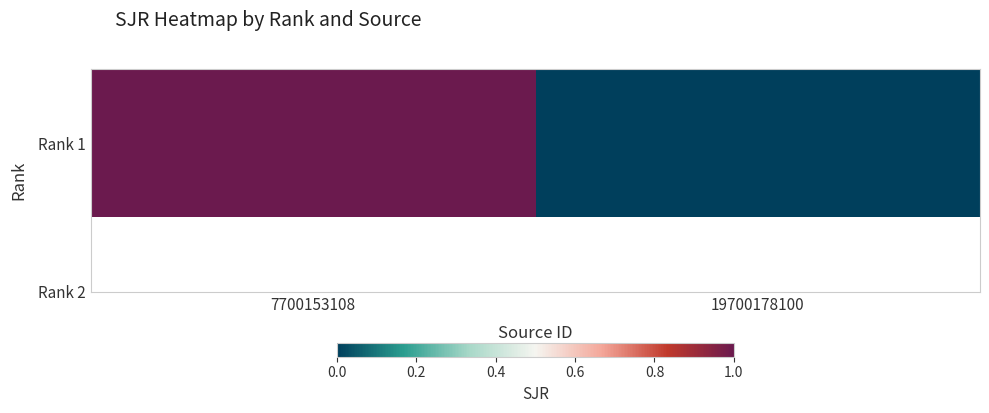

What is the change in value from 7700153108 to 19700178100?

-1